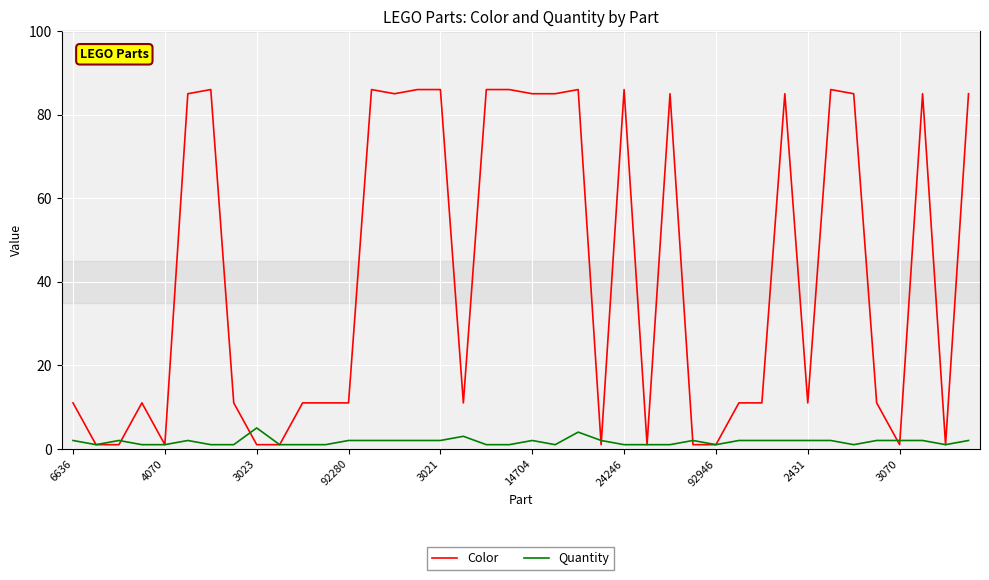

Which series has the widest spread of values?

Color